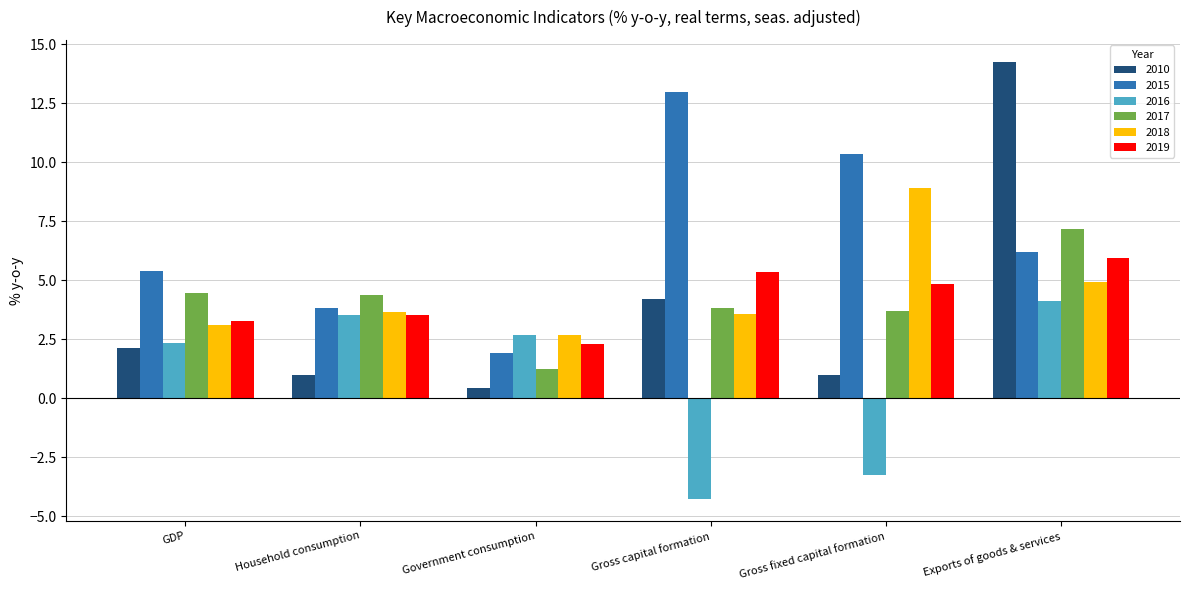

Count the number of categories in the chart.

6